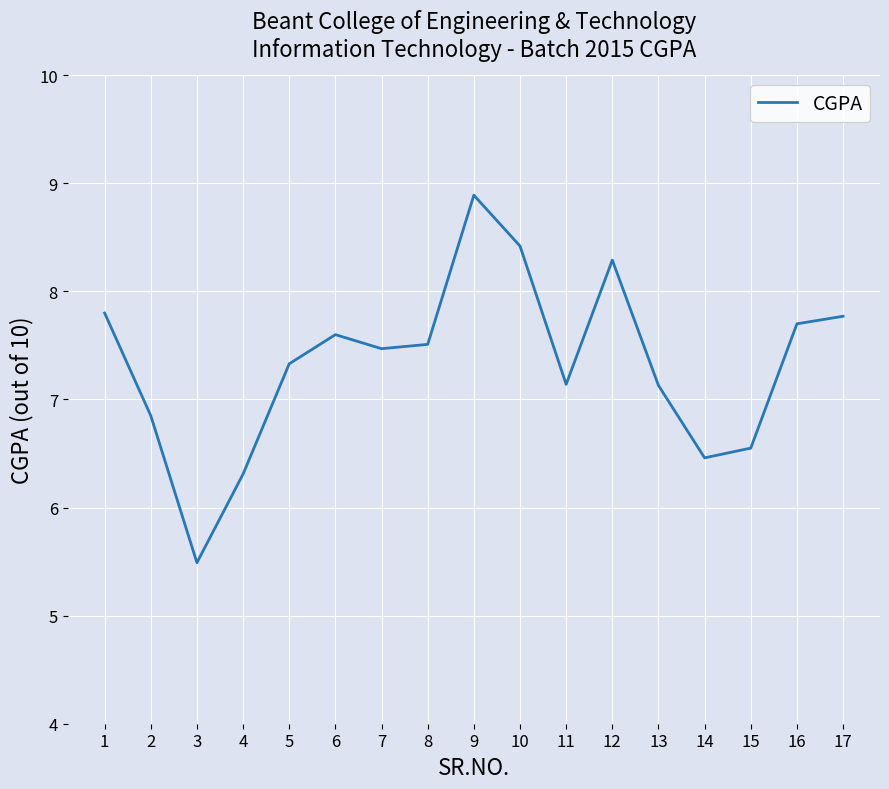

Read the value at 11.

7.1